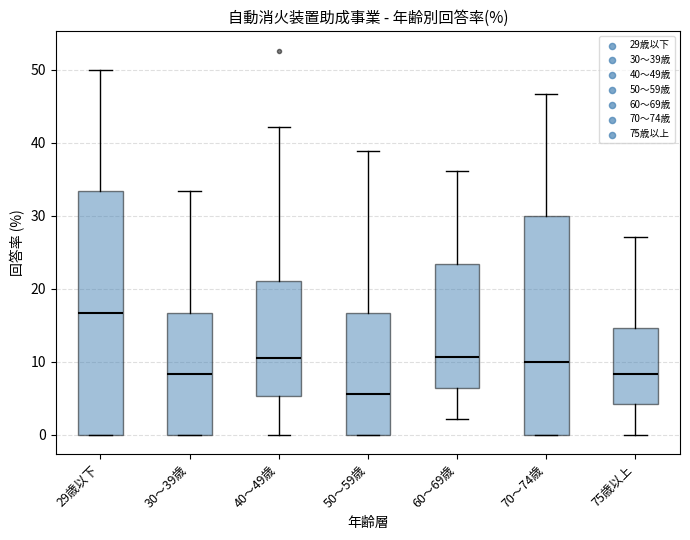

Reading left to right, transcribe this box plot: for each box, give where its median line is, the range the box spans, and where its two whiskers end, as read against the y-axis. The values are not printed on the chart, so give them approximately, as read against the axis.

29歳以下: median 17, box 0 to 33, whiskers 0 to 50
30～39歳: median 8, box 0 to 17, whiskers 0 to 33
40～49歳: median 11, box 5 to 21, whiskers 0 to 42
50～59歳: median 6, box 0 to 17, whiskers 0 to 39
60～69歳: median 11, box 6 to 23, whiskers 2 to 36
70～74歳: median 10, box 0 to 30, whiskers 0 to 47
75歳以上: median 8, box 4 to 15, whiskers 0 to 27